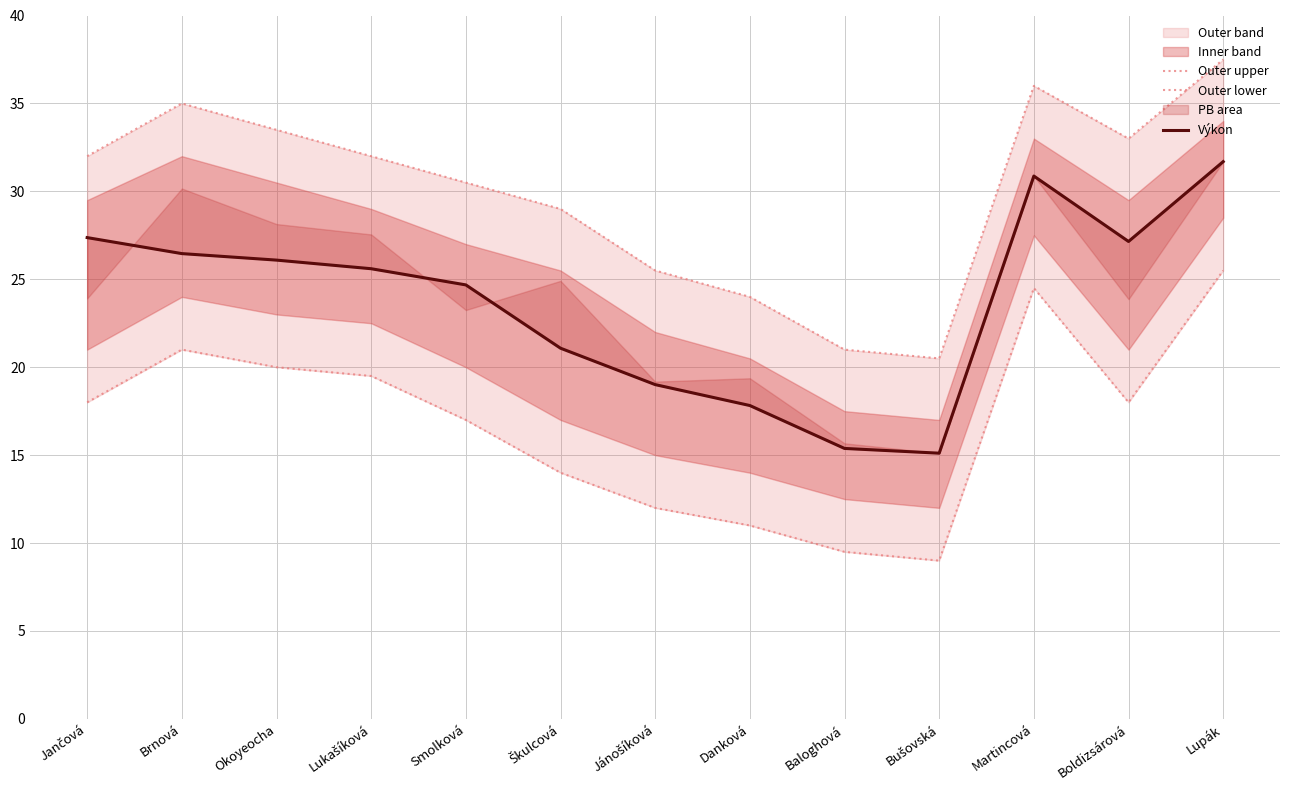

True or false: Outer upper and Výkon cross at least once.

False